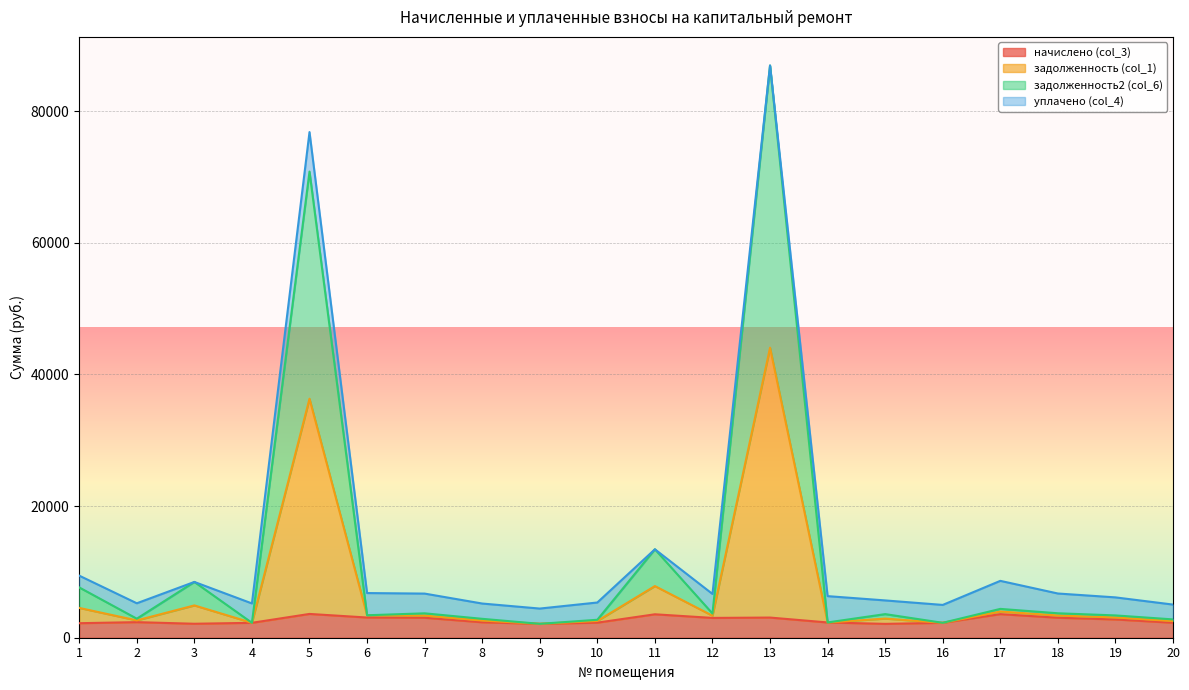

Is it true that задолженность (col_1) equals 12752.1 at 1?

False